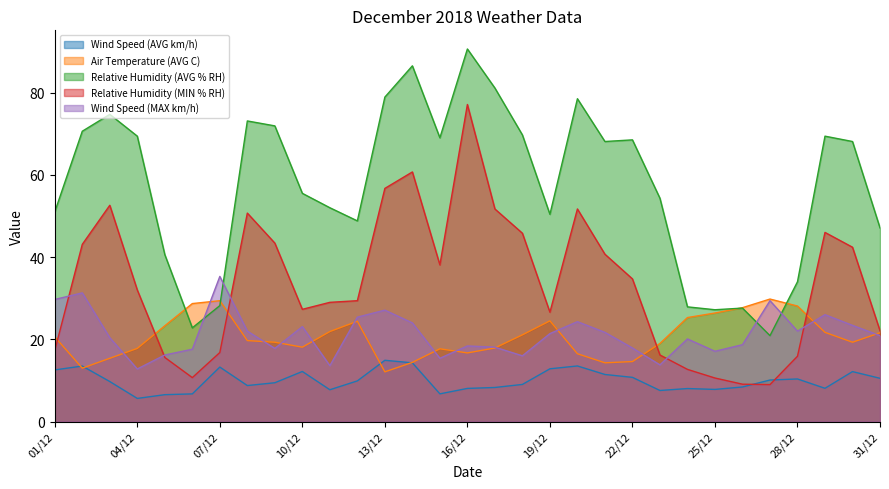

At which category does the chart reach its peak across all series?

16/12